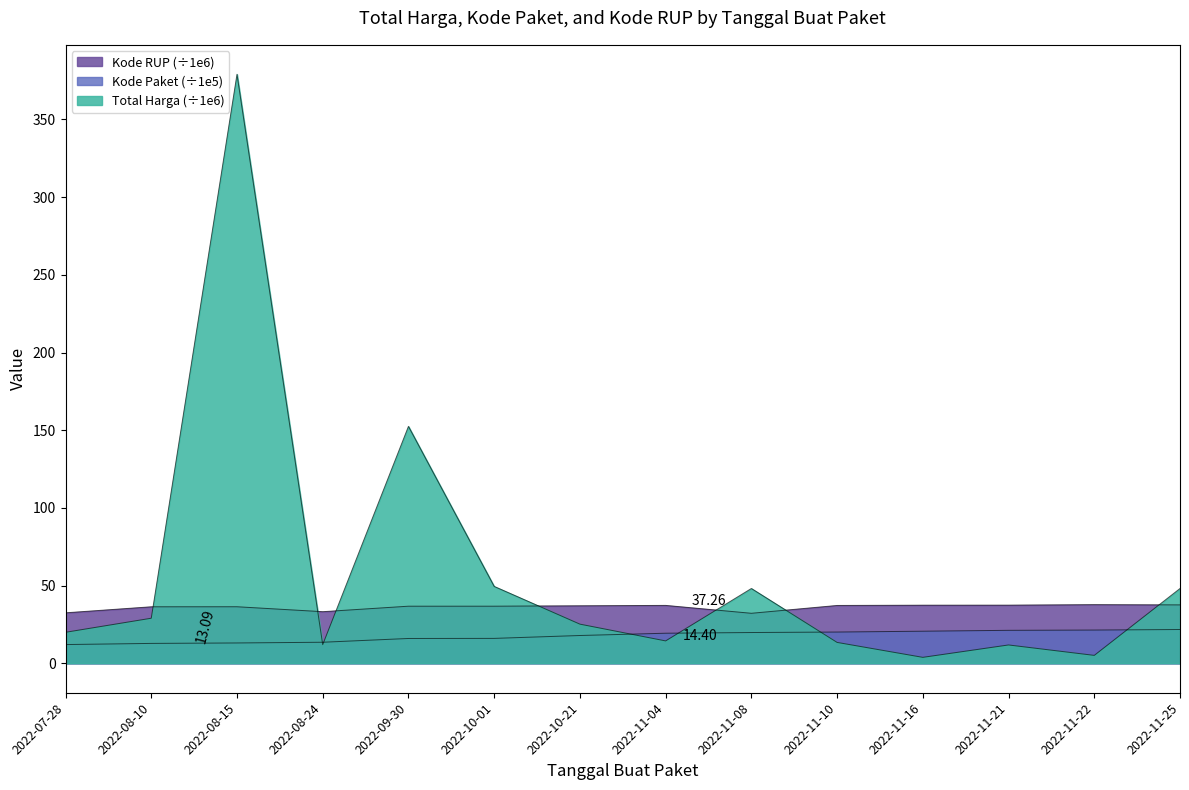

The Kode Paket series shows 12.1 at 2022-07-28. True or false?

True